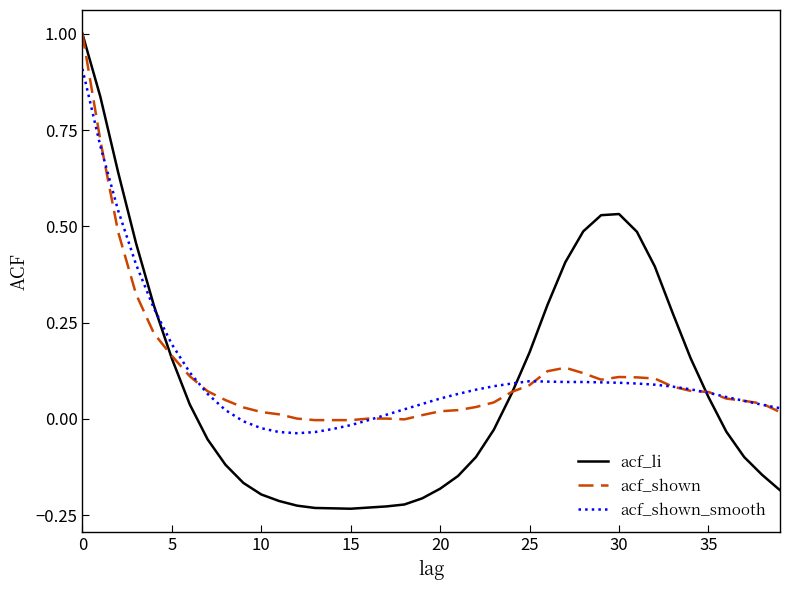

What is the maximum value for acf_li?

1.0